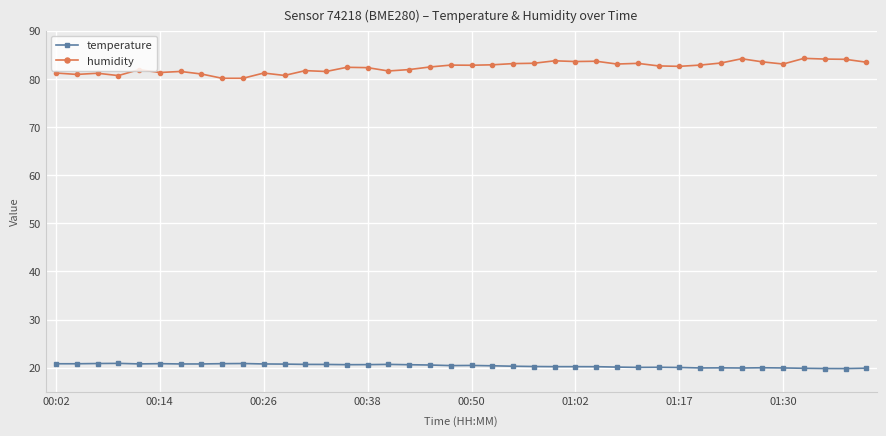

True or false: humidity and temperature intersect in this chart.

False